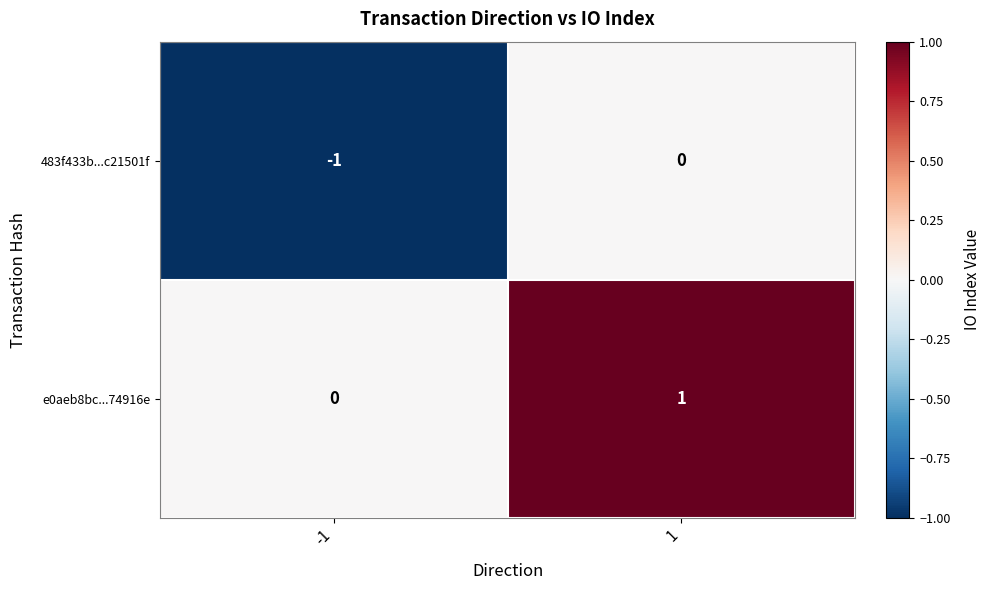

Rank the series at -1 from lowest to highest value.

483f433b...c21501f, e0aeb8bc...74916e